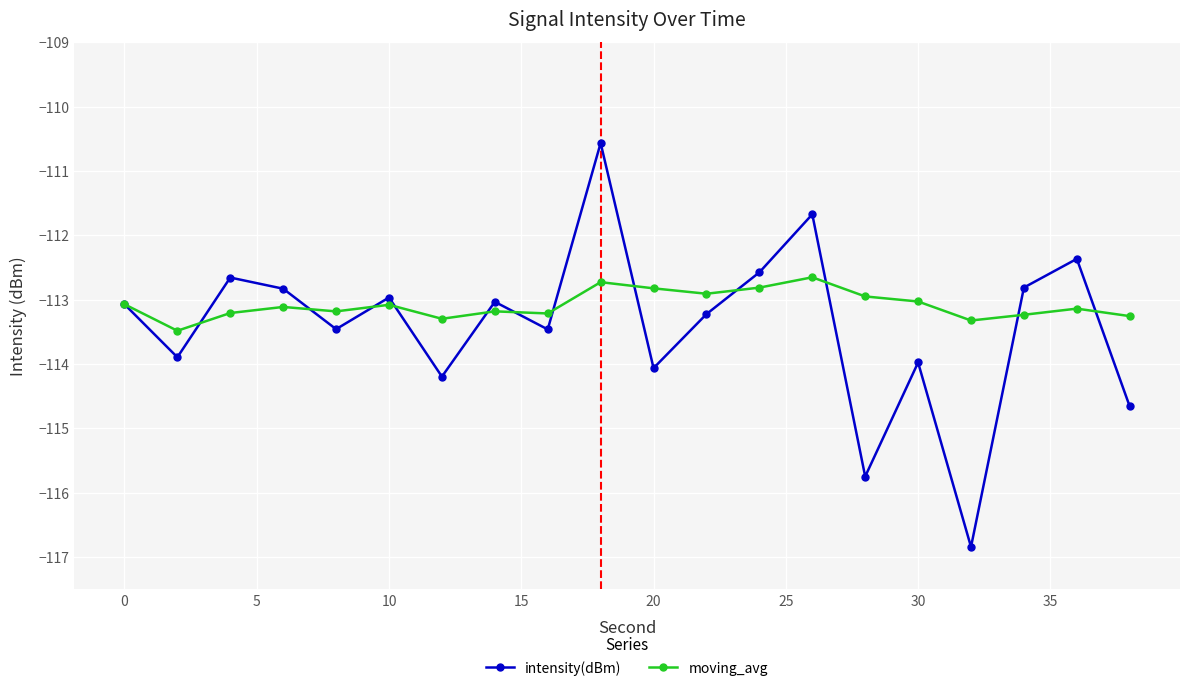

True or false: moving_avg has more than 0 interior local peaks.

True